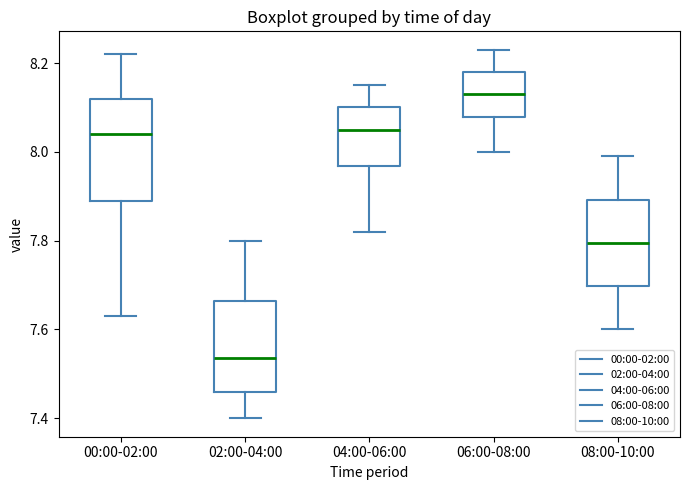

Reading left to right, transcribe this box plot: for each box, give where its median line is, the range the box spans, and where its two whiskers end, as read against the y-axis. The values are not printed on the chart, so give them approximately, as read against the axis.

00:00-02:00: median 8.04, box 7.90 to 8.12, whiskers 7.64 to 8.22
02:00-04:00: median 7.54, box 7.46 to 7.66, whiskers 7.40 to 7.80
04:00-06:00: median 8.06, box 7.96 to 8.10, whiskers 7.82 to 8.16
06:00-08:00: median 8.14, box 8.08 to 8.18, whiskers 8.00 to 8.24
08:00-10:00: median 7.80, box 7.70 to 7.90, whiskers 7.60 to 8.00